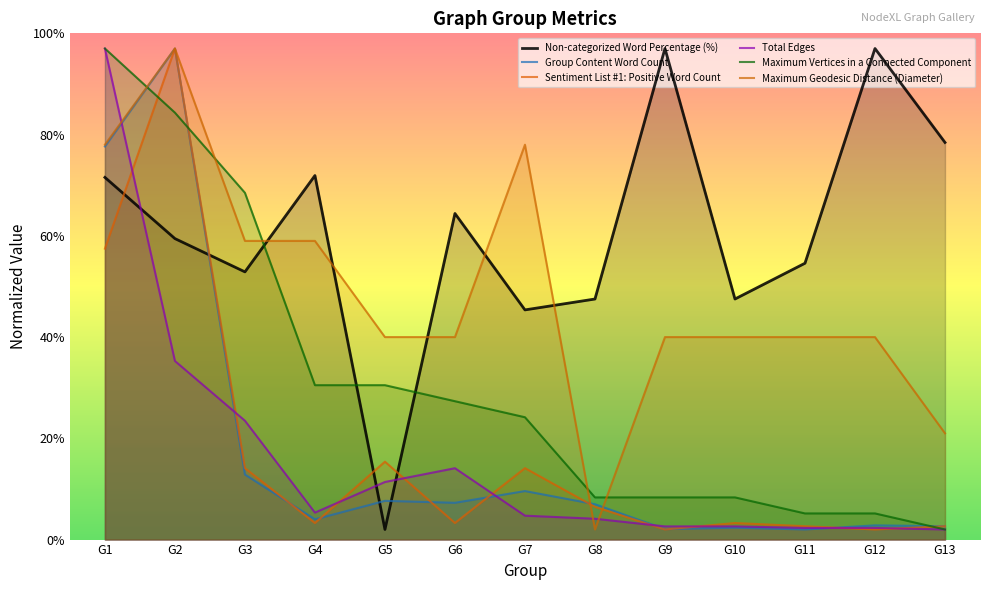

Reading left to right, extract all data points from this chart.

Non-categorized Word Percentage (%): 71.5	59.5	52.9	71.9	2.0	64.4	45.4	47.5	97.0	47.5	54.6	97.0	78.4
Group Content Word Count: 77.7	97.0	12.8	4.0	7.7	7.3	9.6	7.0	2.1	2.4	2.0	2.8	2.6
Sentiment List #1: Positive Word Count: 57.5	97.0	14.1	3.3	15.4	3.3	14.1	6.5	2.0	3.3	2.6	2.0	2.6
Total Edges: 97.0	35.3	23.5	5.3	11.4	14.1	4.7	4.1	2.6	2.6	2.3	2.3	2.0
Maximum Vertices in a Connected Component: 97.0	84.3	68.5	30.5	30.5	27.3	24.2	8.3	8.3	8.3	5.2	5.2	2.0
Maximum Geodesic Distance (Diameter): 78.0	97.0	59.0	59.0	40.0	40.0	78.0	2.0	40.0	40.0	40.0	40.0	21.0